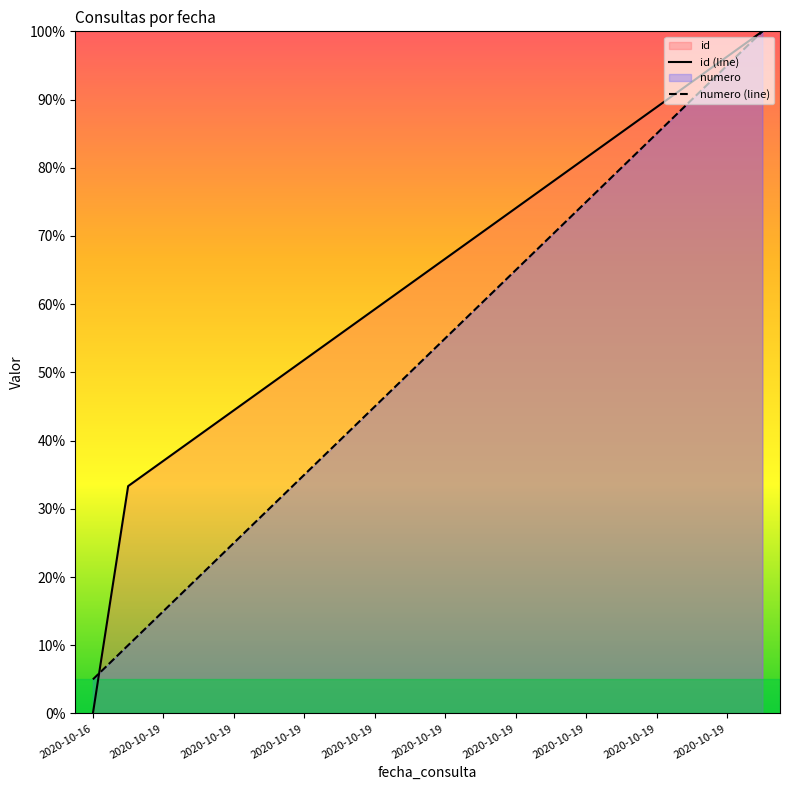

Is the value of id at 2020-10-19 greater than the value of numero at 2020-10-19?

Yes